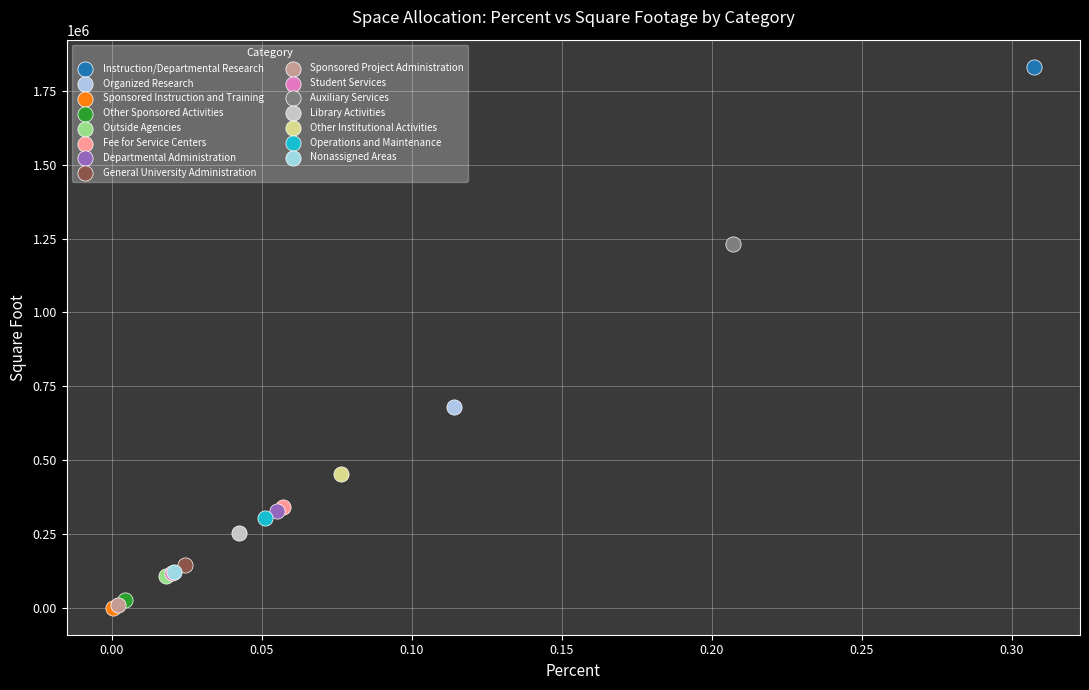

Which series contains the highest Y value?

Instruction/Departmental Research